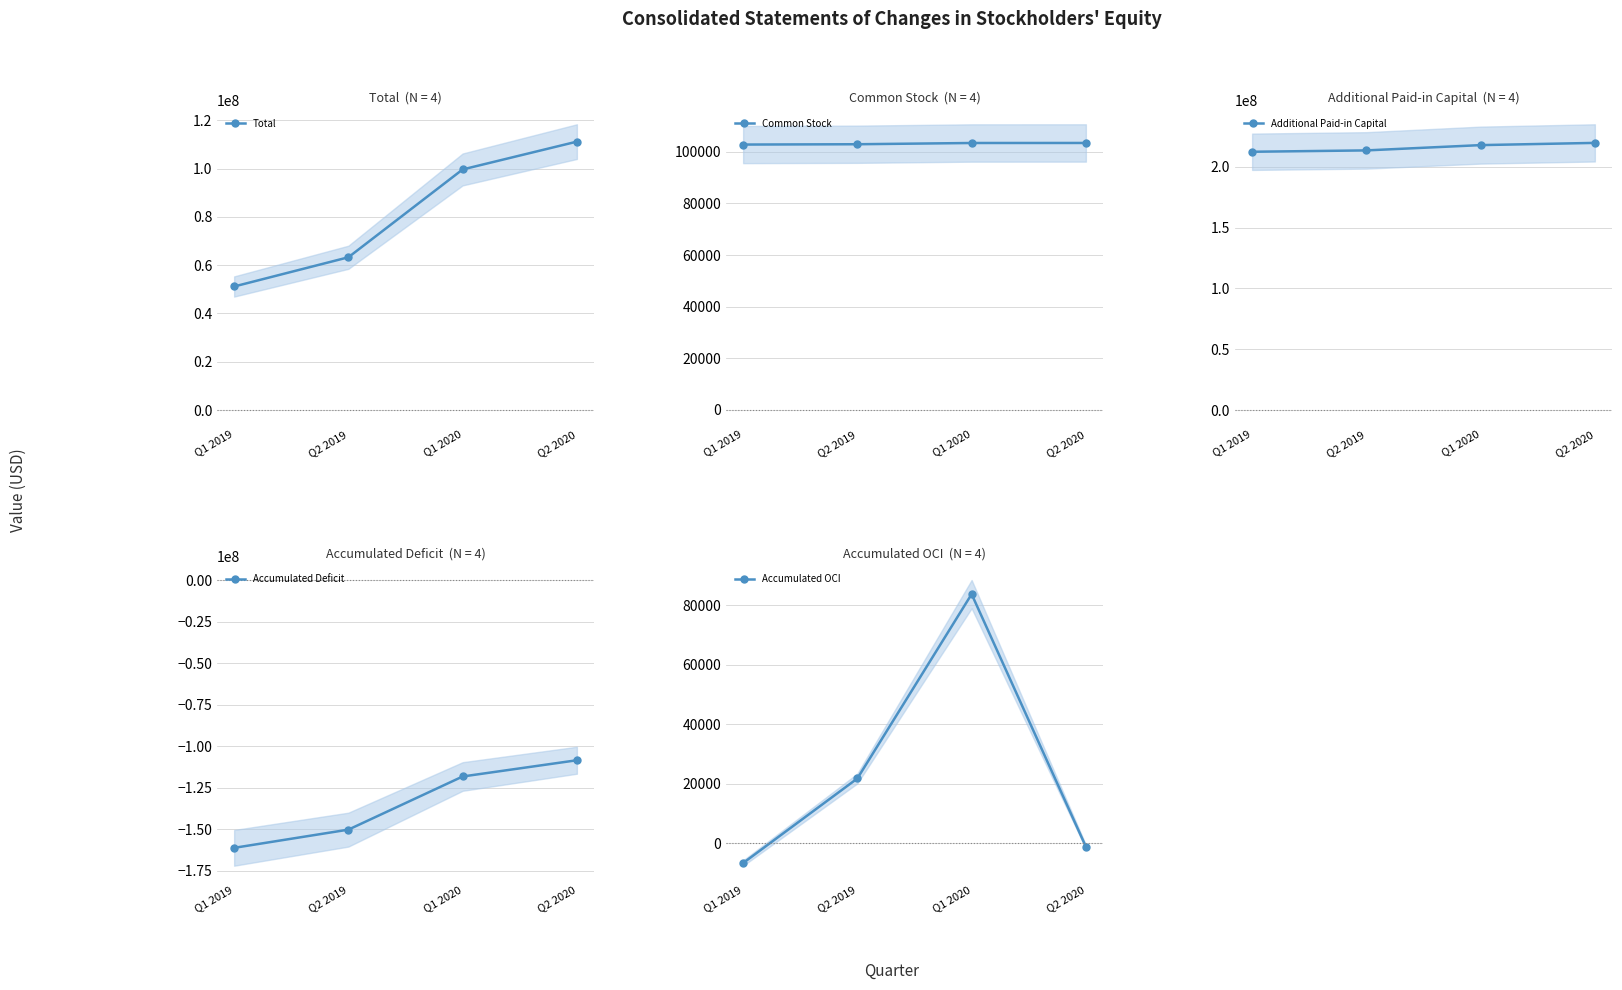

What is the sum of all Additional Paid-in Capital values?

863026353